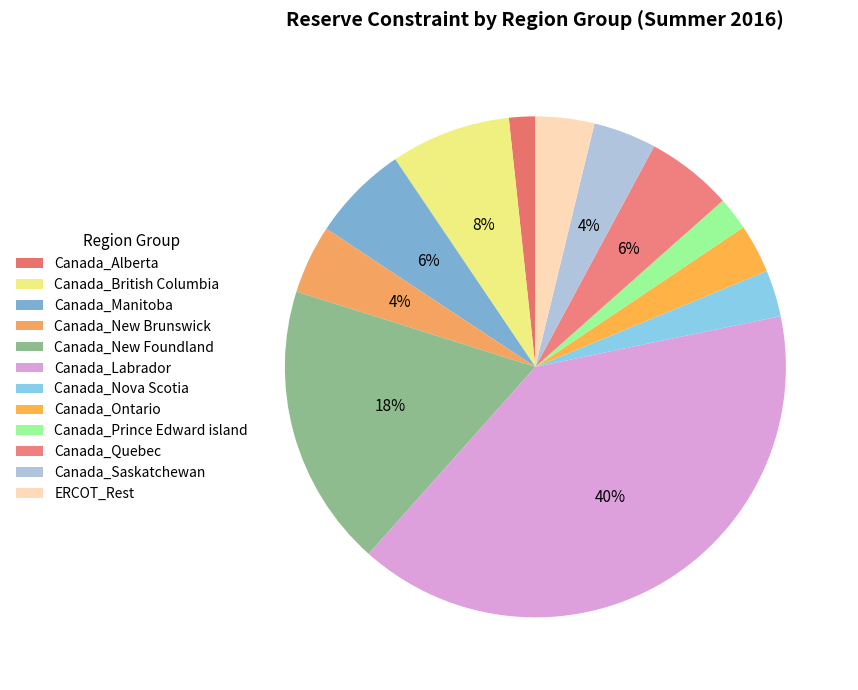

Does Canada_Ontario represent more than half of the total?

No